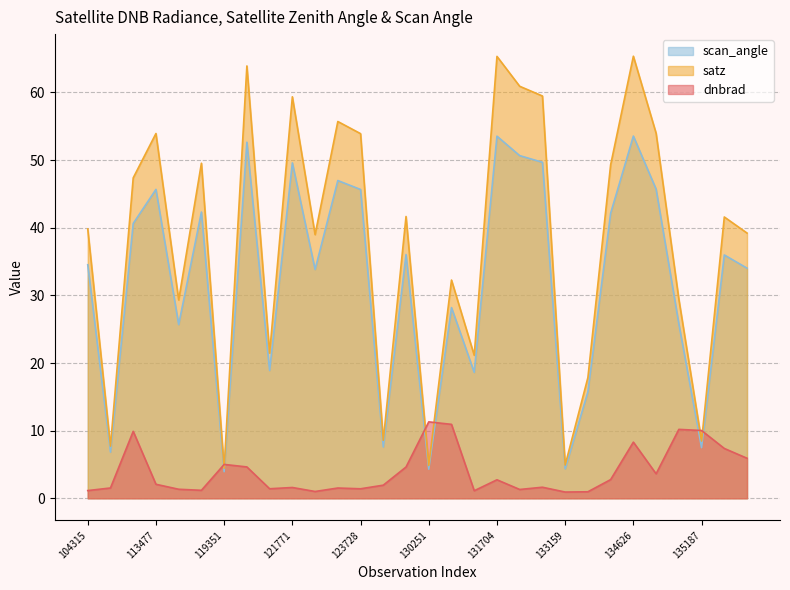

Which series changed the most between 11 and 16?

satz